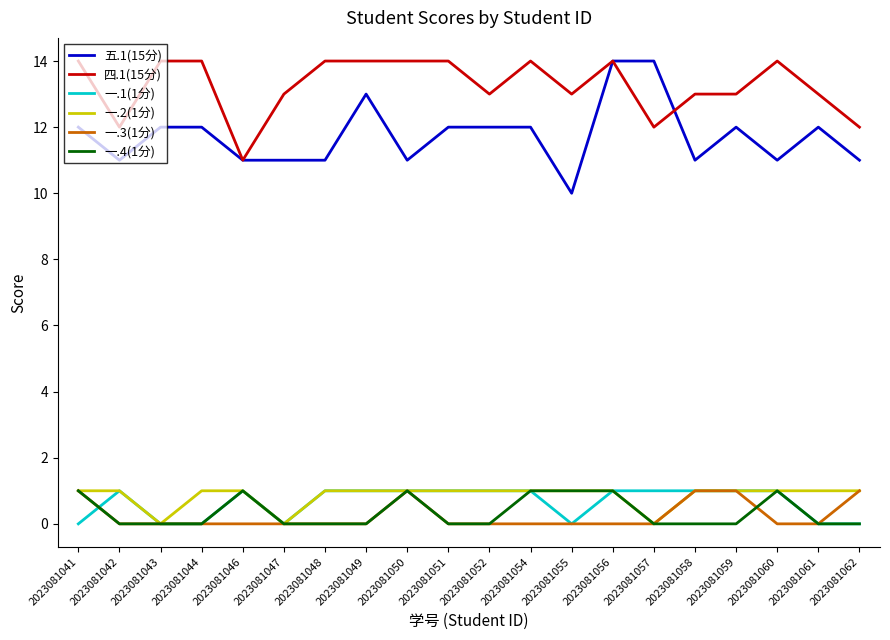

The 五.1(15分) series shows 2 at 2023081062. True or false?

False